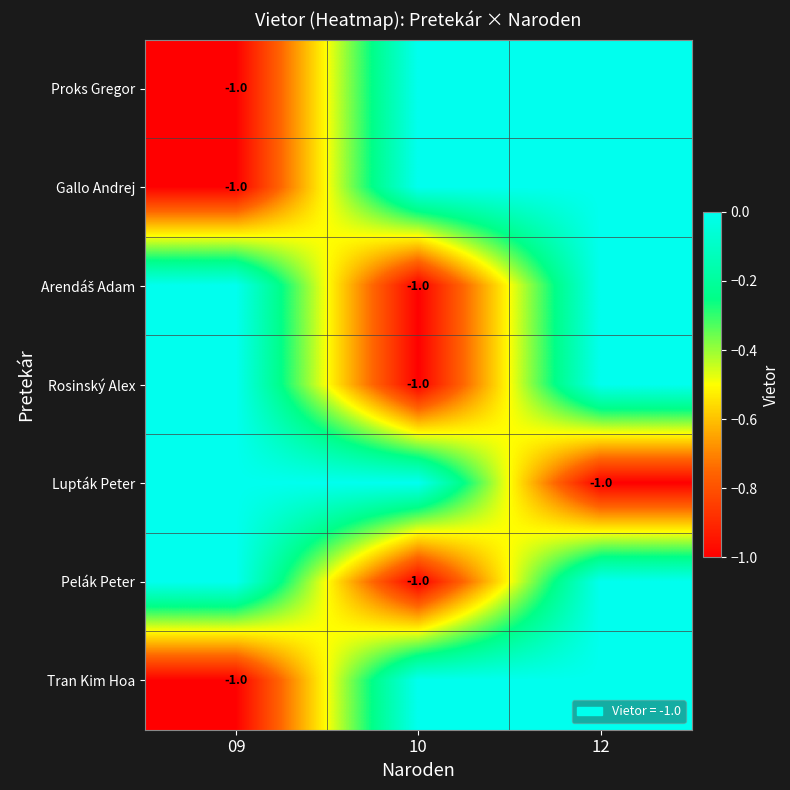

Between 12 and 09, which is larger?

12